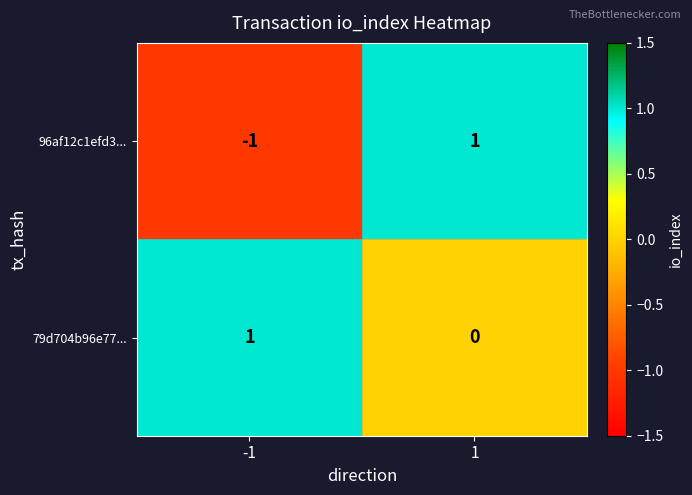

Rank the series by their average value, from lowest to highest.

96af12c1efd3..., 79d704b96e77...